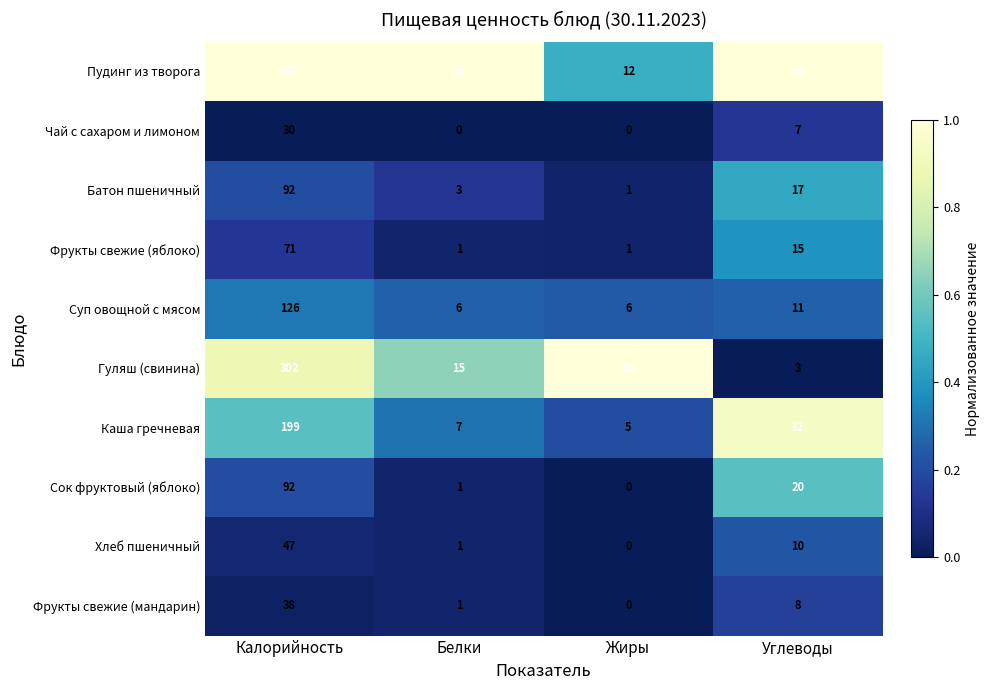

What is the difference between the maximum and minimum values in the Фрукты свежие (мандарин) series?

38